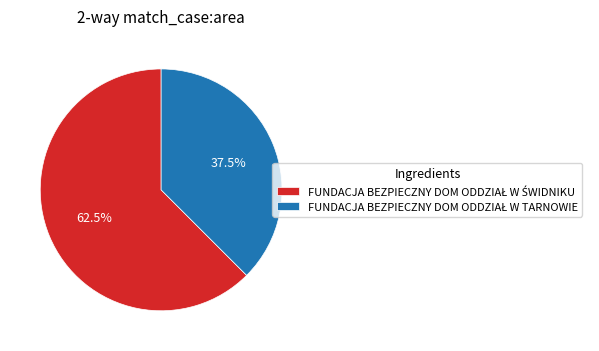

Is there a majority slice in this chart?

Yes